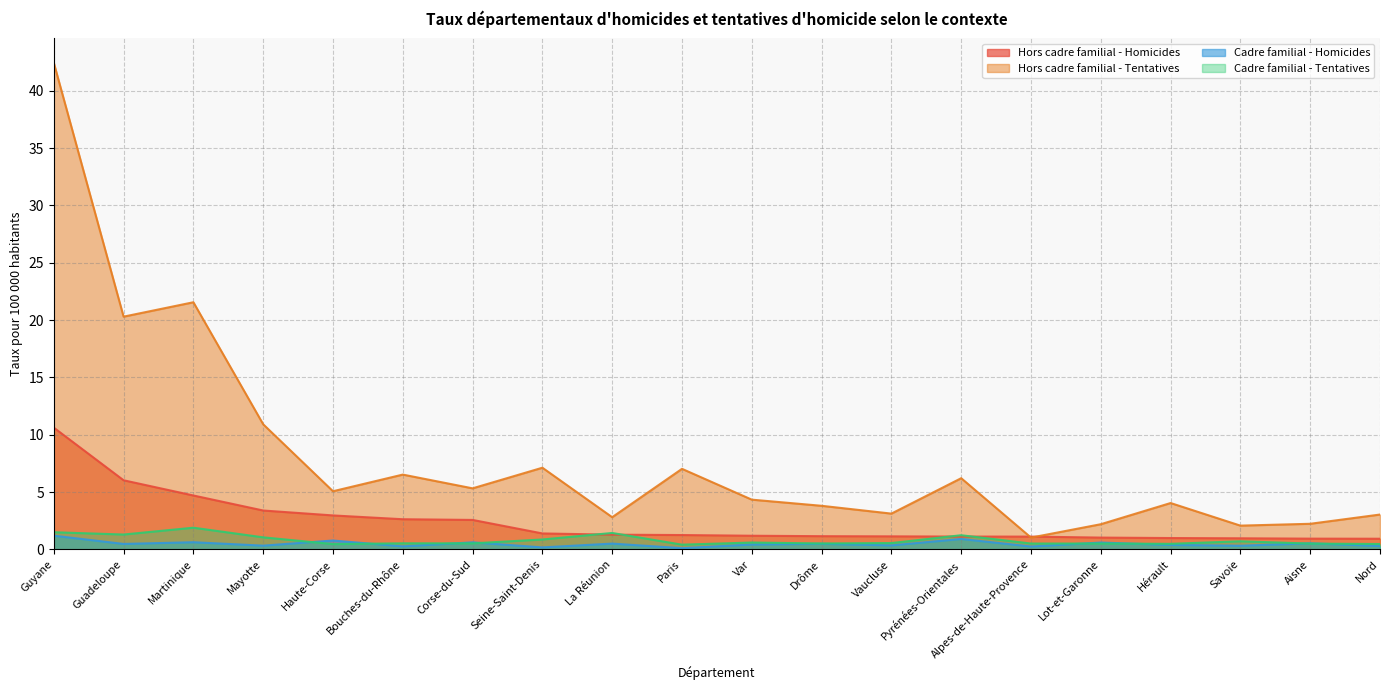

Does the chart display data point markers on the line(s)?

No